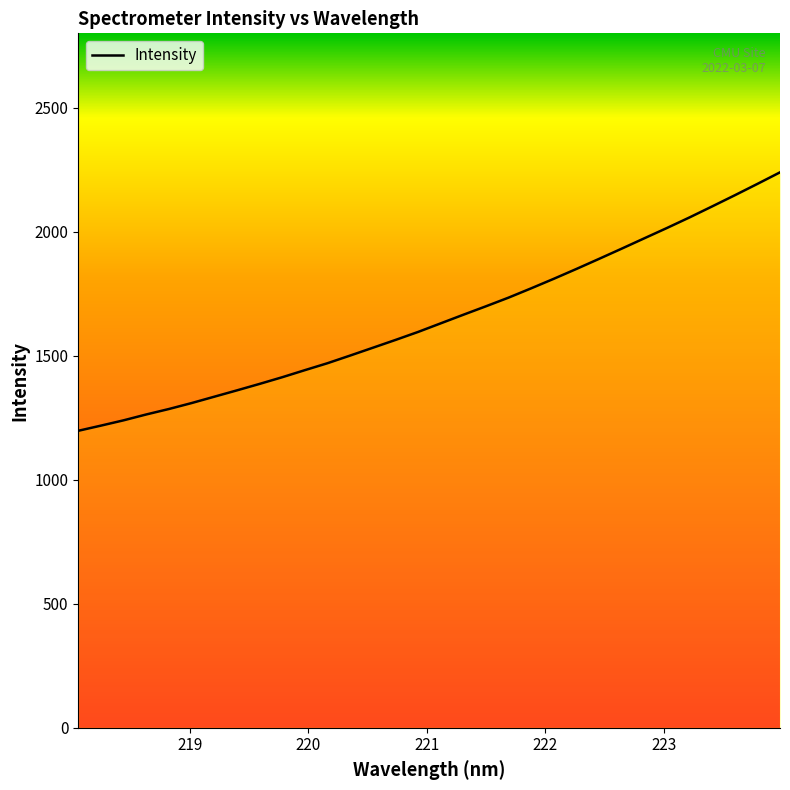

What is the maximum value shown in the chart?

2239.5